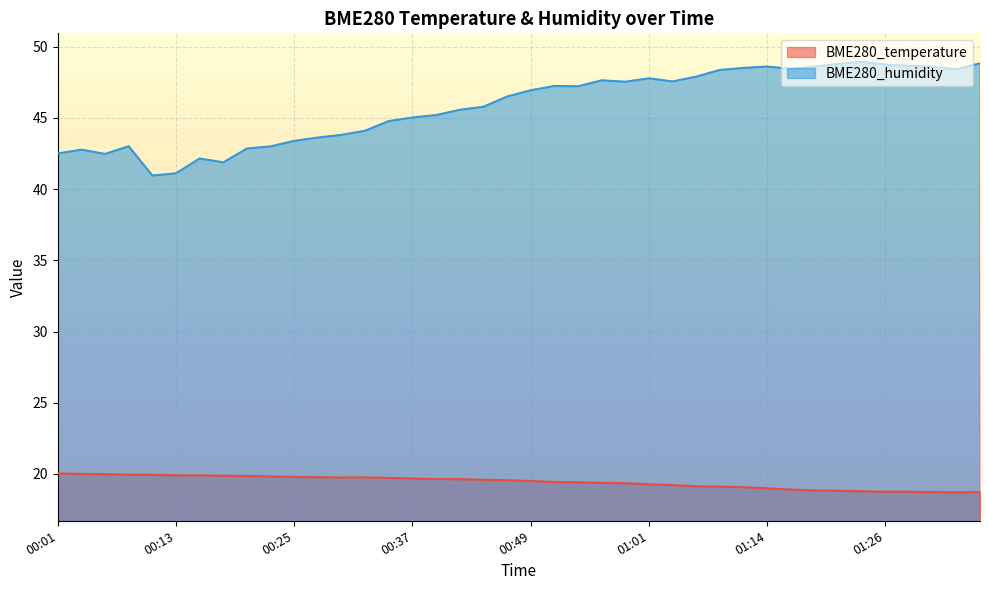

True or false: BME280_temperature and BME280_humidity cross at least once.

False